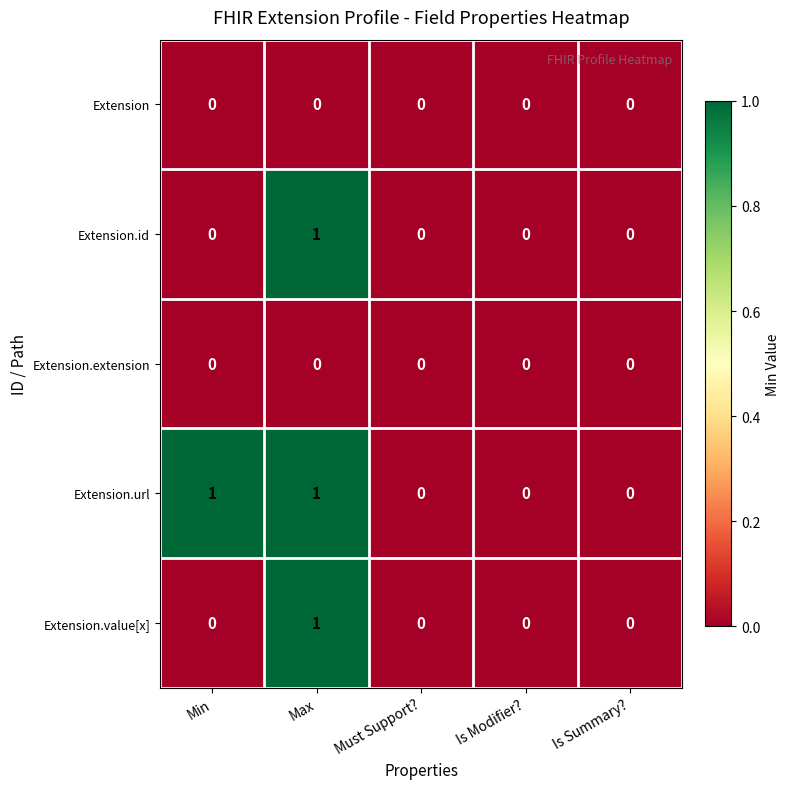

At which category is the sum across all series the highest?

Max